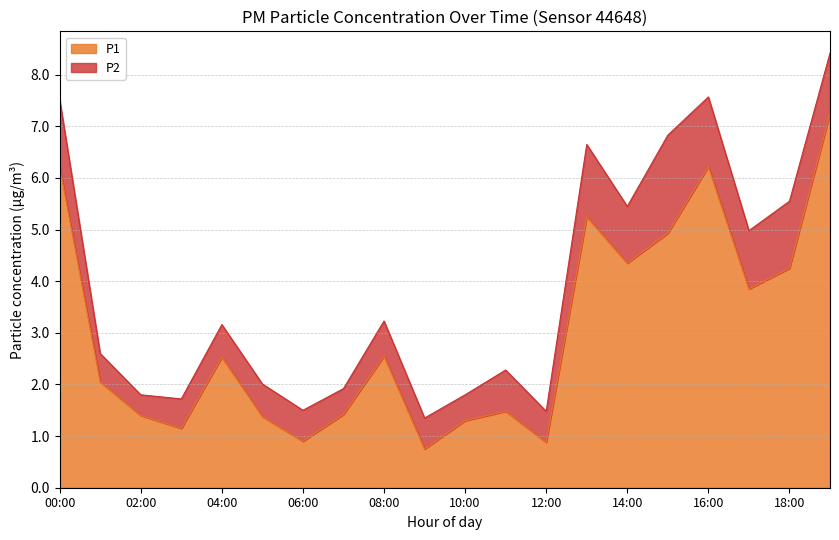

True or false: there are more than 2 points higher than both neighbors.

True